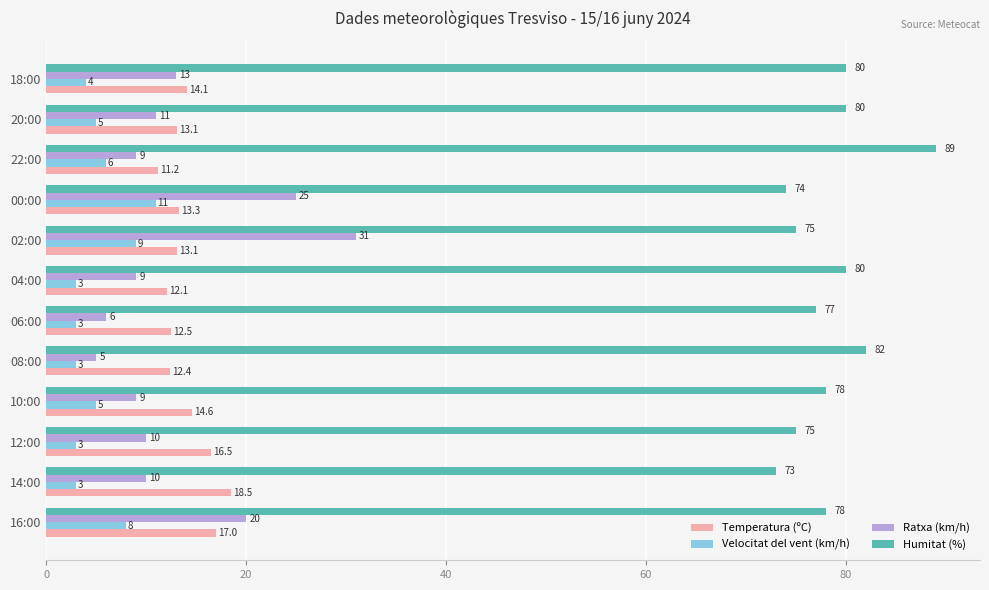

Which category has the lowest value in the Humitat (%) series?

14:00